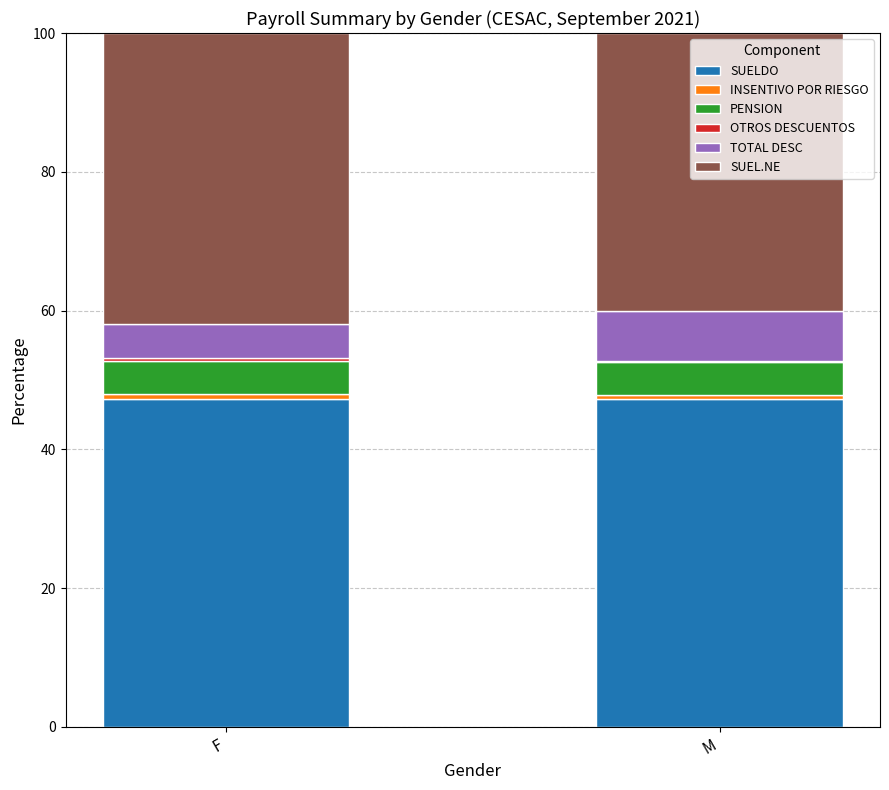

What is the highest value of the SUELDO series?

47.3